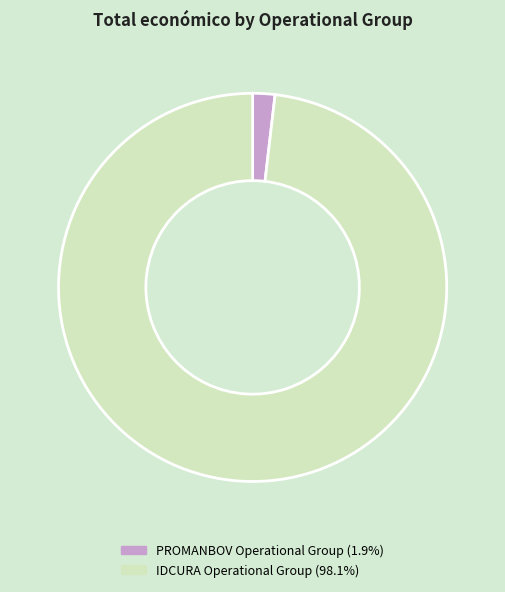

Is the sum of IDCURA Operational Group and PROMANBOV Operational Group greater than half?

Yes